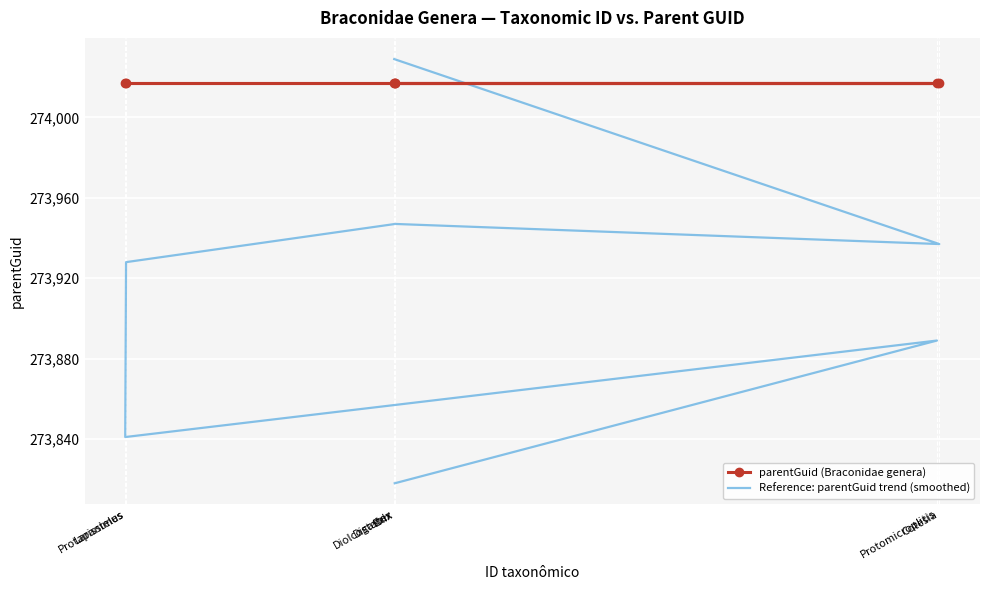

At which label is Reference: parentGuid trend (smoothed) closest to 273923?

Larissimus